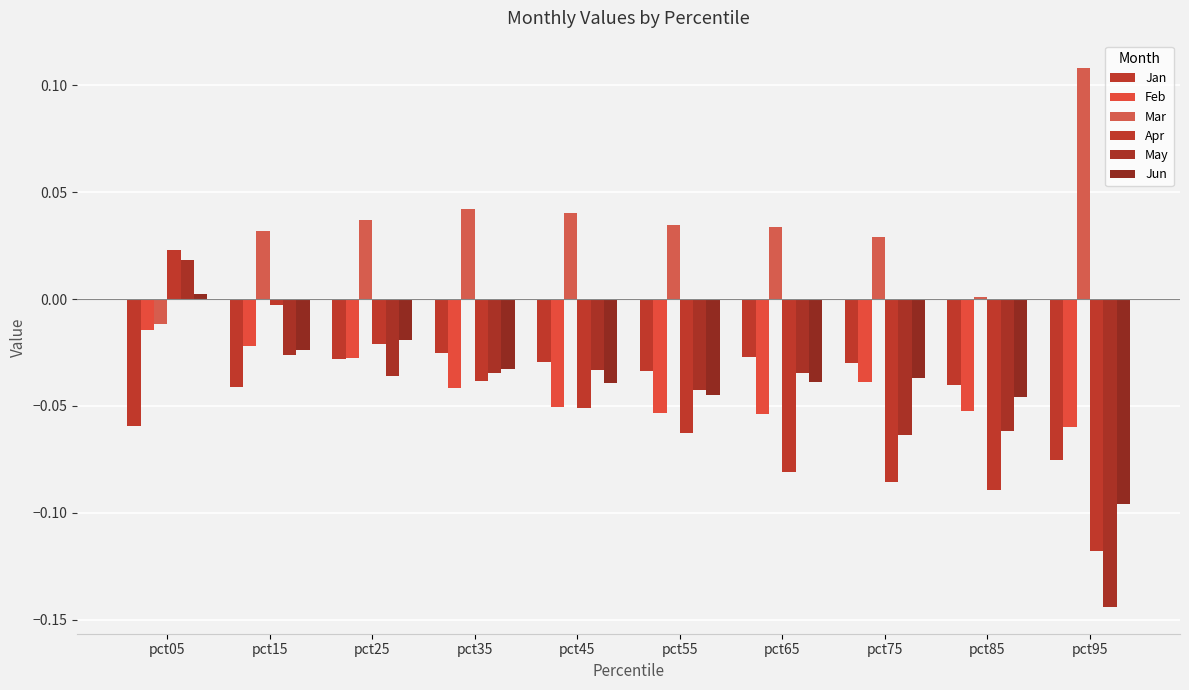

How many data points does each series have?

10